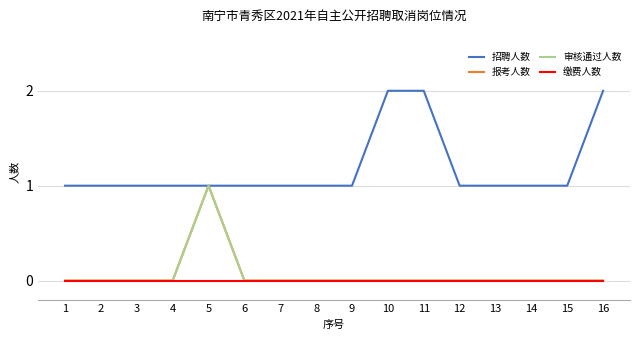

Does the chart display data point markers on the line(s)?

No